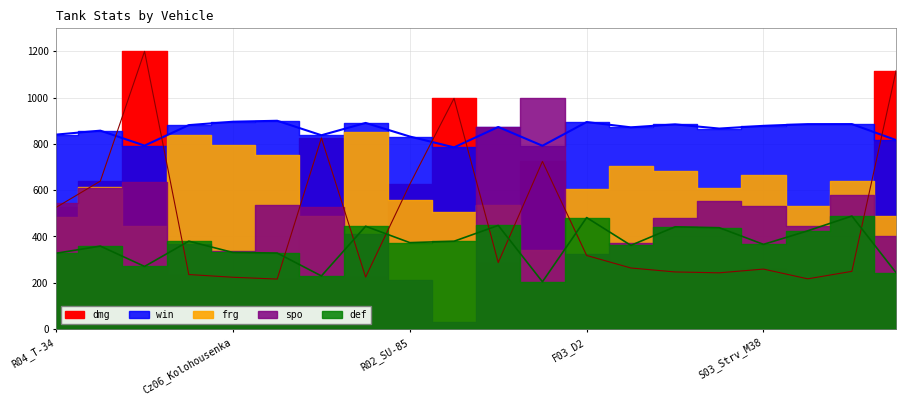

True or false: def and win cross at least once.

False